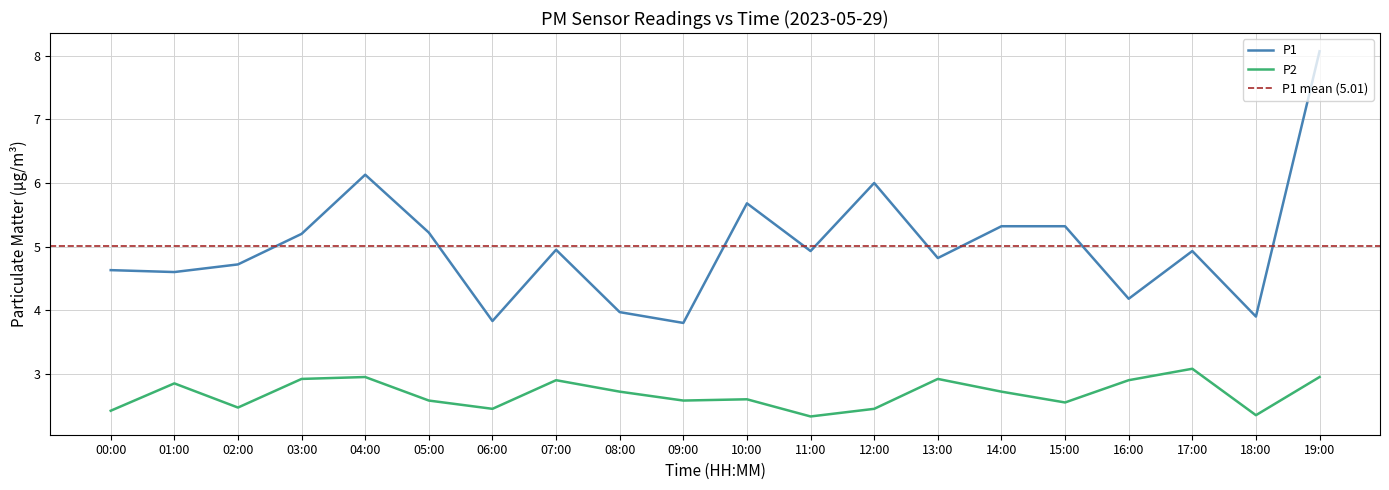

Reading left to right, extract all data points from this chart.

P1: 00:00=4.6	01:00=4.6	02:00=4.7	03:00=5.2	04:00=6.1	05:00=5.2	06:00=3.8	07:00=5.0	08:00=4.0	09:00=3.8	10:00=5.7	11:00=4.9	12:00=6.0	13:00=4.8	14:00=5.3	15:00=5.3	16:00=4.2	17:00=4.9	18:00=3.9	19:00=8.1
P2: 00:00=2.4	01:00=2.9	02:00=2.5	03:00=2.9	04:00=3.0	05:00=2.6	06:00=2.5	07:00=2.9	08:00=2.7	09:00=2.6	10:00=2.6	11:00=2.3	12:00=2.5	13:00=2.9	14:00=2.7	15:00=2.5	16:00=2.9	17:00=3.1	18:00=2.4	19:00=3.0